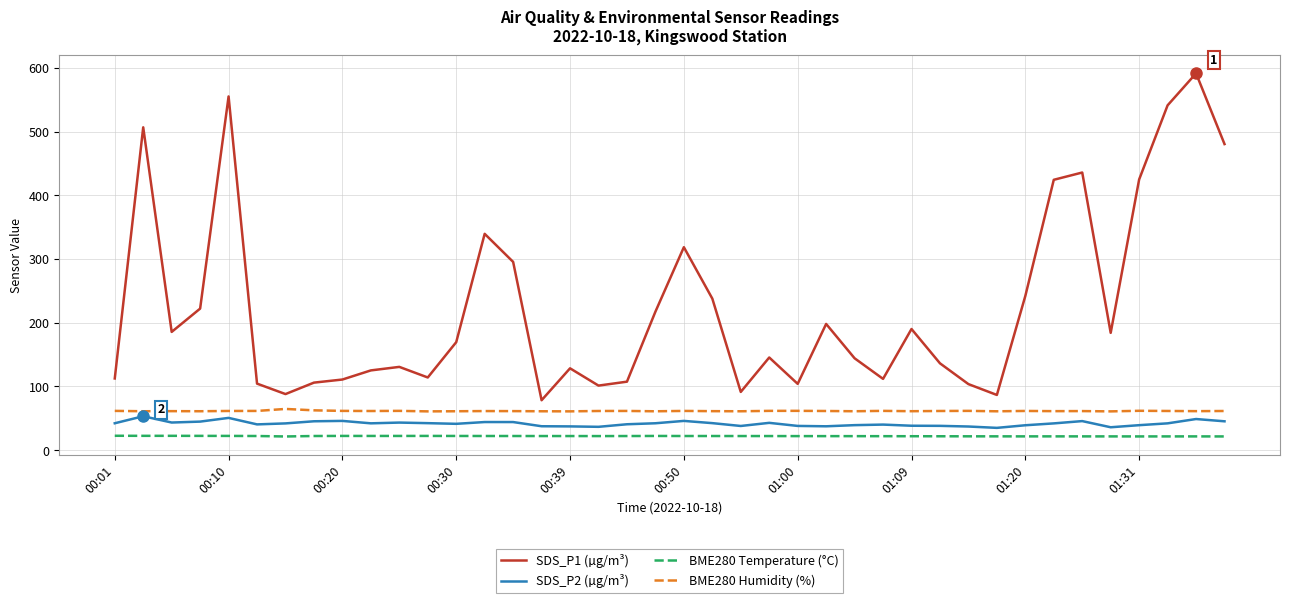

What is the highest value of the BME280 Humidity (%) series?

64.8